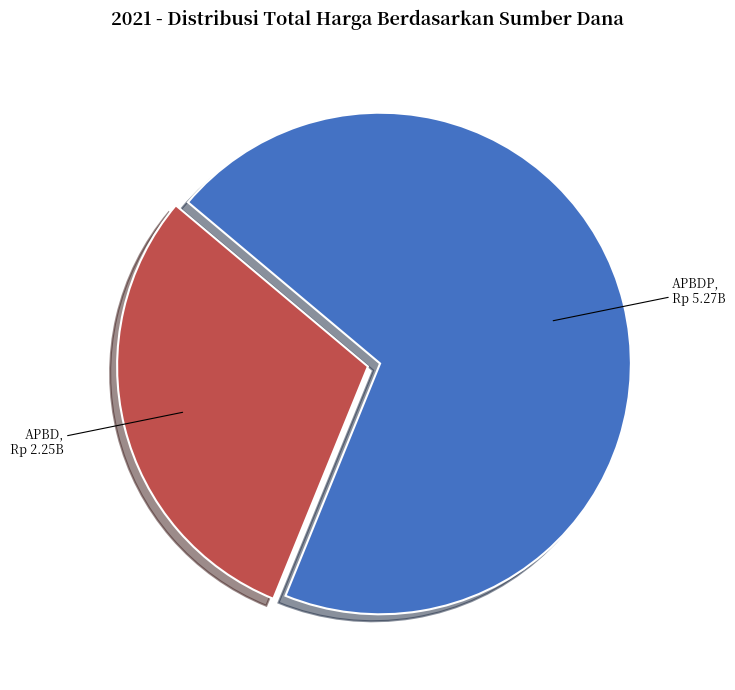

Is there a majority slice in this chart?

Yes